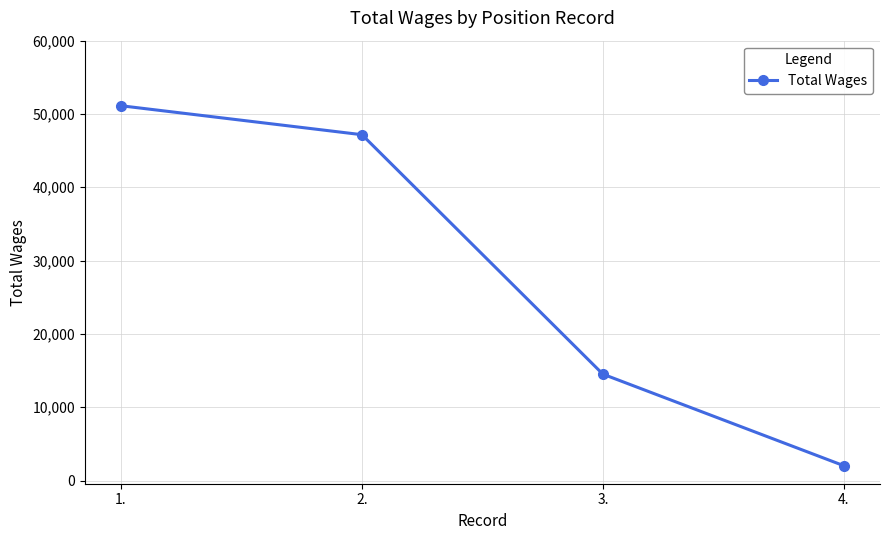

Reading left to right, list all the values displayed in this chart.

51122	47171	14504	2016